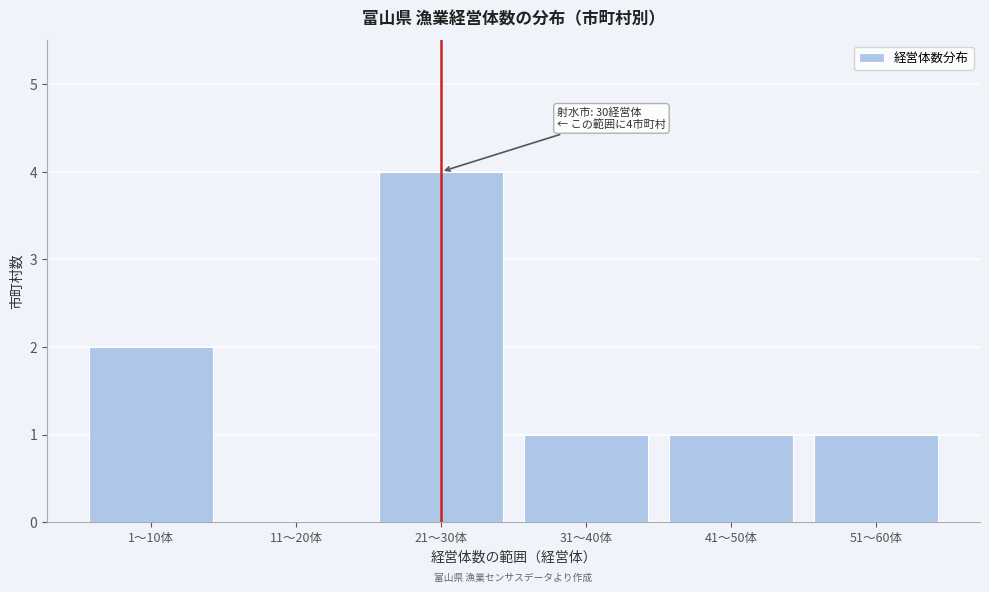

Reading right to left, extract all data points from this chart.

51〜60体=1	41〜50体=1	31〜40体=1	21〜30体=4	11〜20体=0	1〜10体=2